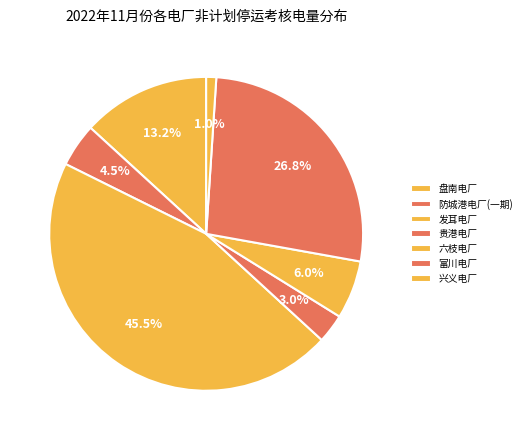

Count the number of slices in the pie.

7